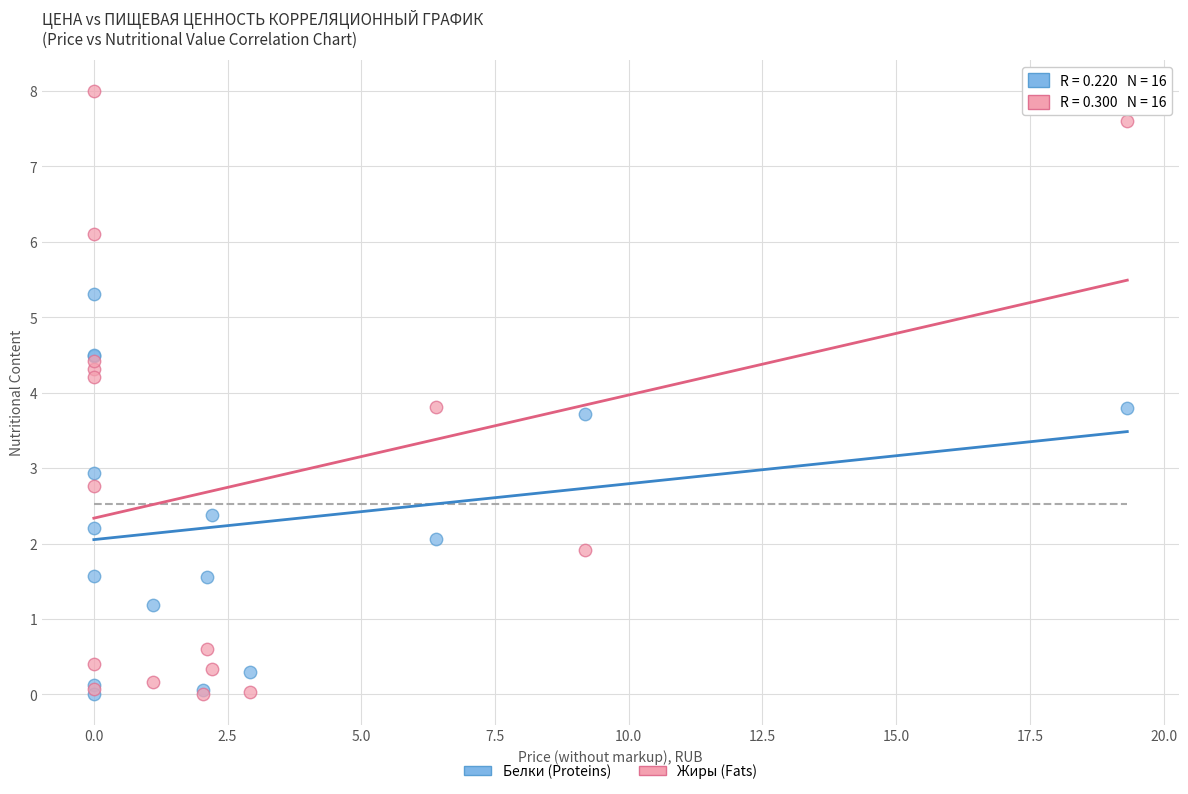

What are all the series names shown in the legend?

Белки (Proteins), Жиры (Fats)